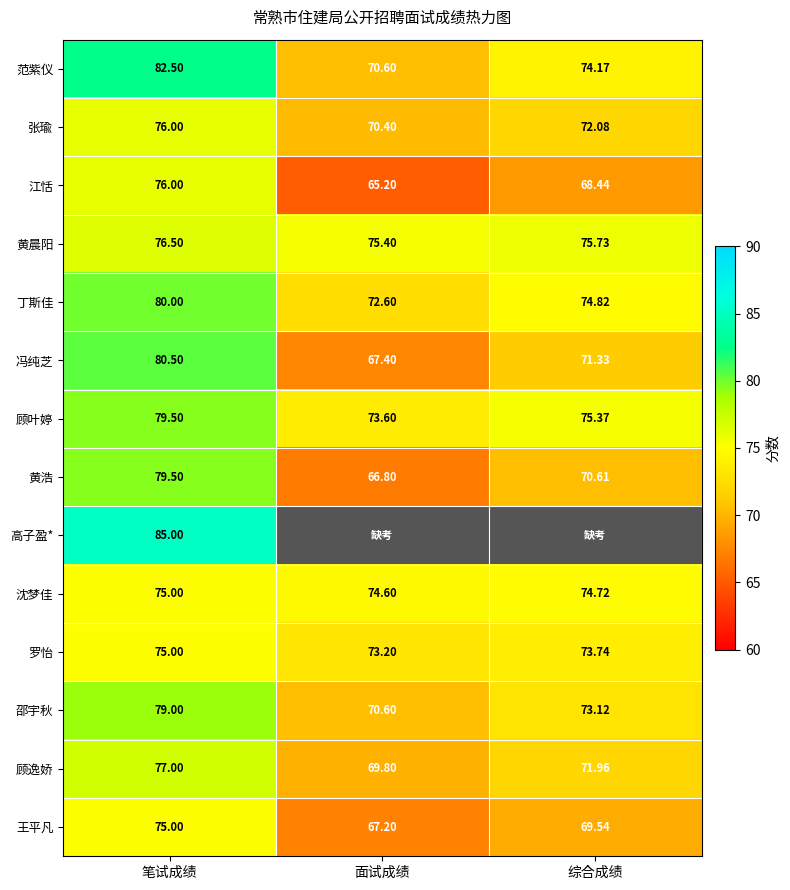

At which label is 张瑜 closest to 73?

综合成绩